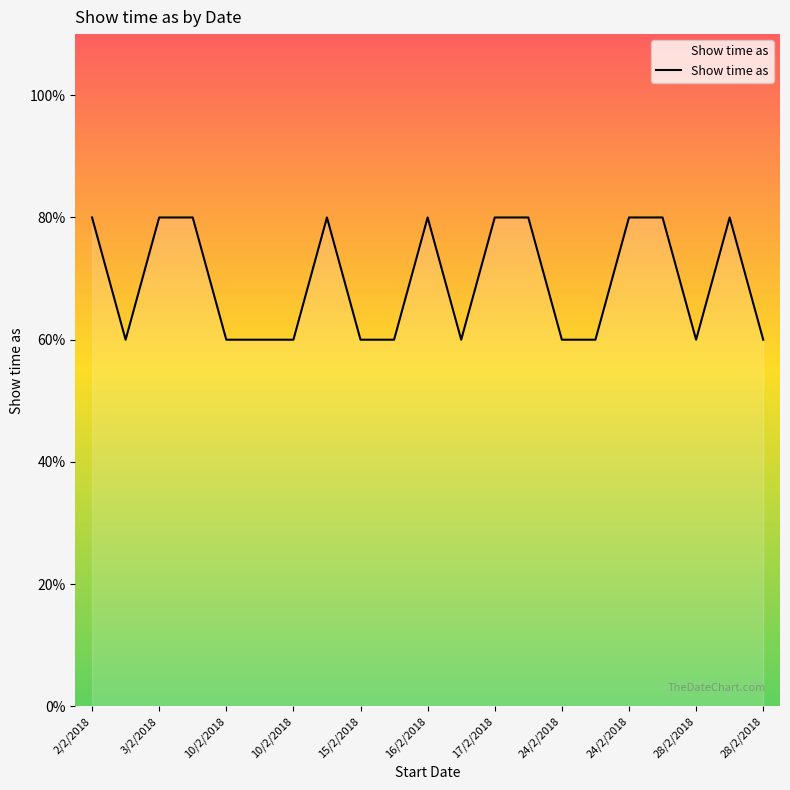

Does the chart display data point markers on the line(s)?

No